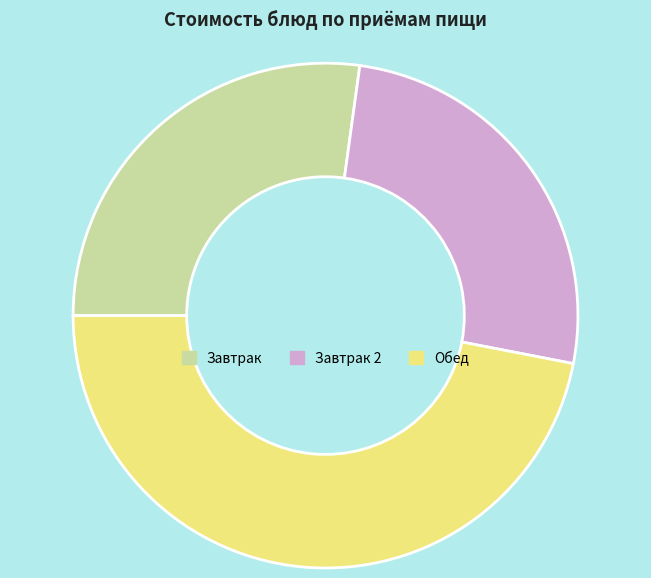

Combined, do Завтрак and Обед account for over 50%?

Yes